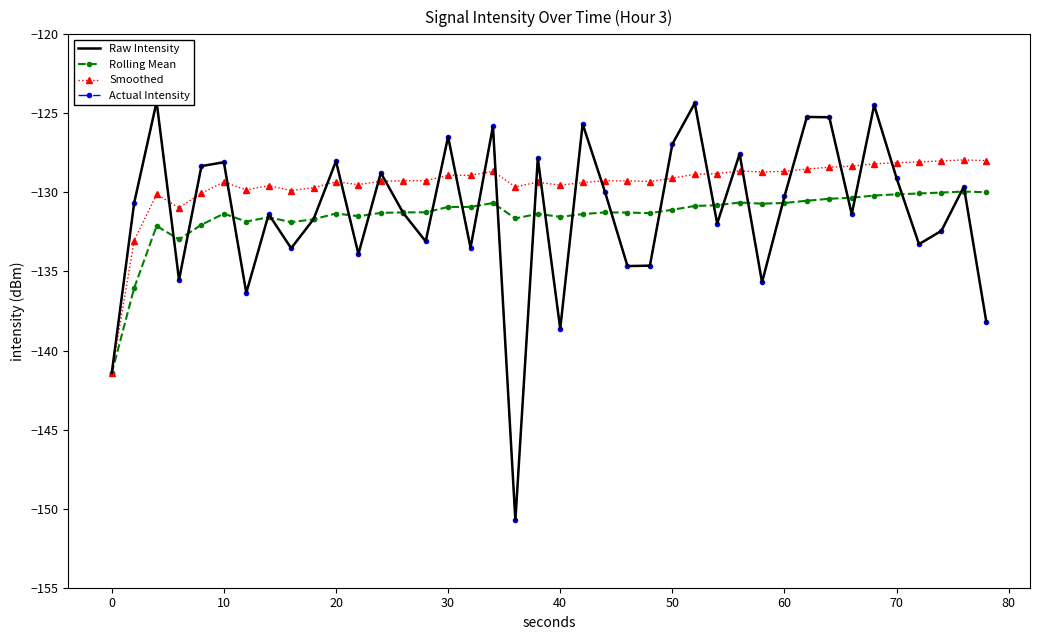

What is the lowest value of the Rolling Mean series?

-141.4